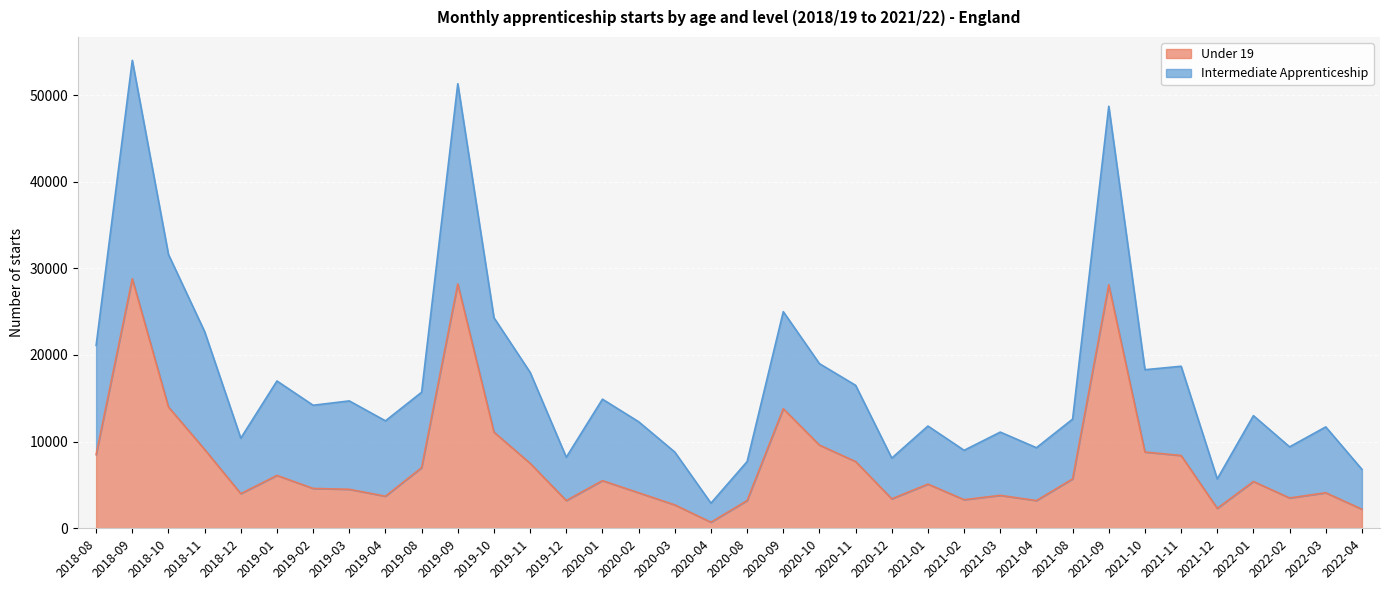

What is the spread (max minus min) of values at 2019-12?

5000